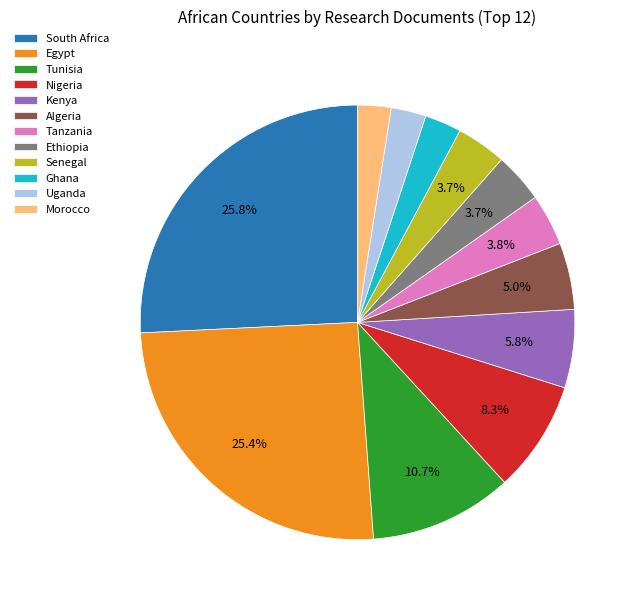

Does Tunisia account for over 50% of the chart?

No